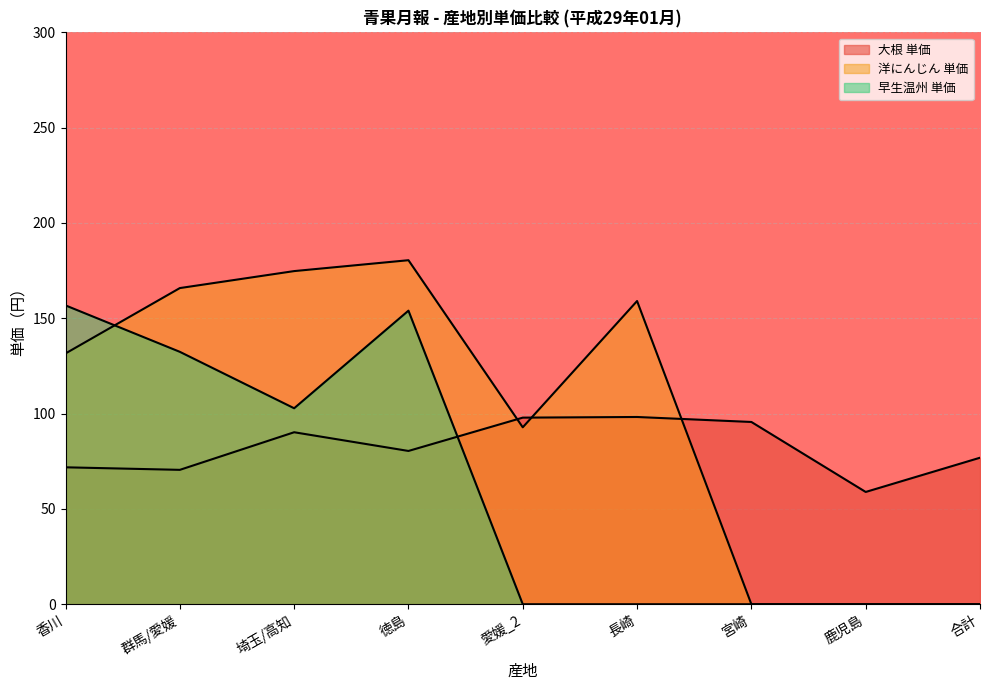

What is the sum of the 洋にんじん 単価 values at 愛媛_2 and 群馬/愛媛?

258.7